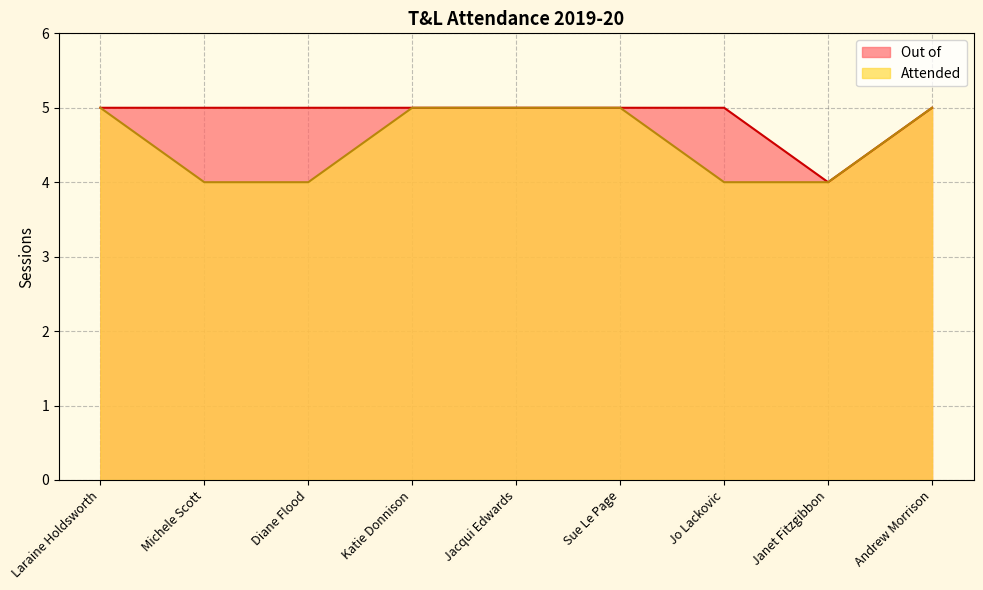

The value of Out of at Jo Lackovic is 5. True or false?

True